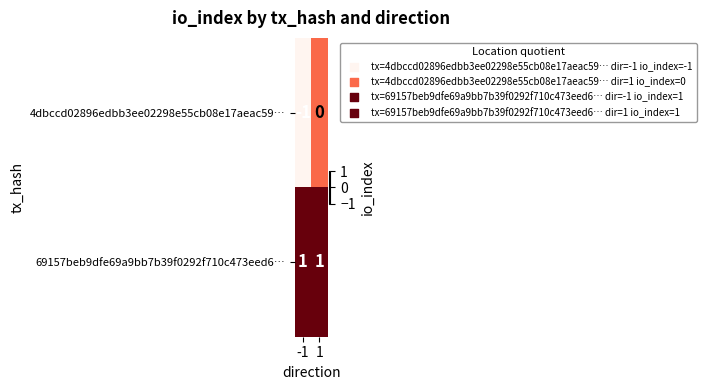

Which series has the largest range (max minus min)?

4dbccd02896edbb3ee02298e55cb08e17aeac59…